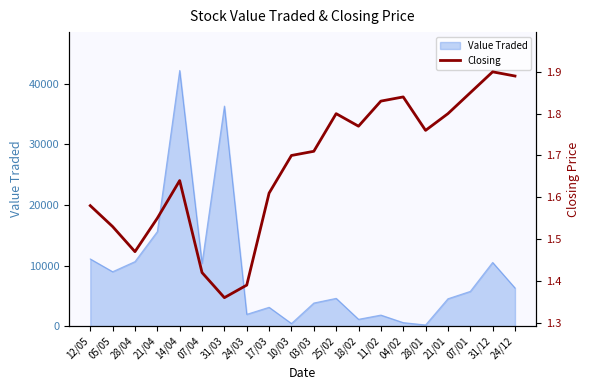

What is the sum of all values?

33.4